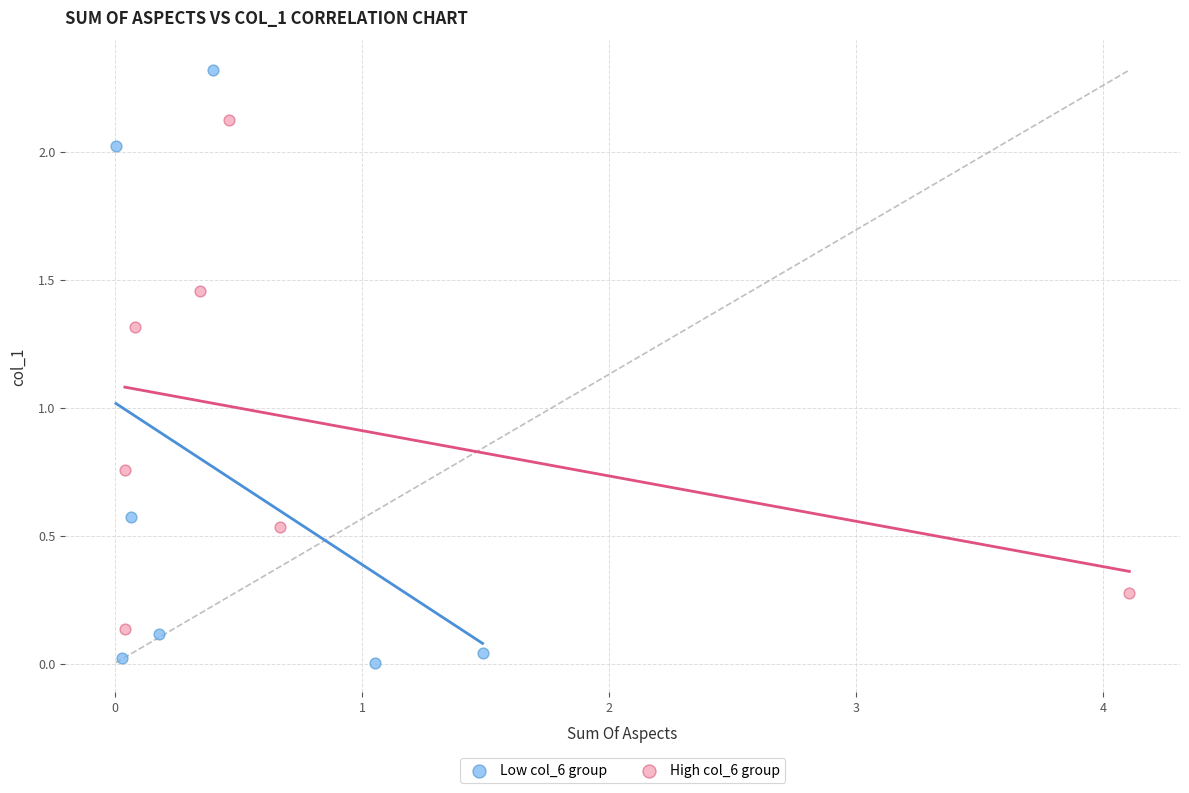

Which series contains the lowest Y value?

Low col_6 group